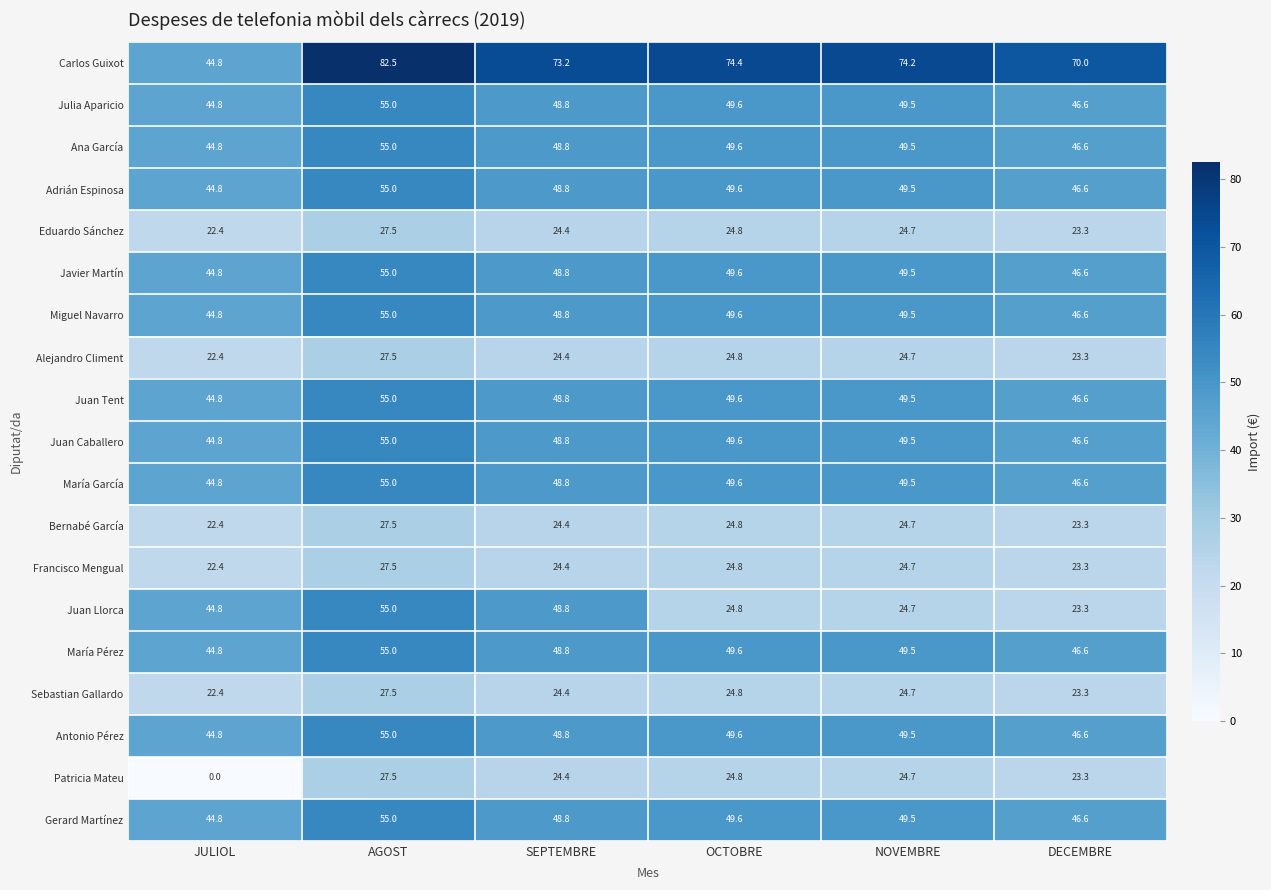

At which label is Sebastian Gallardo closest to 24?

SEPTEMBRE